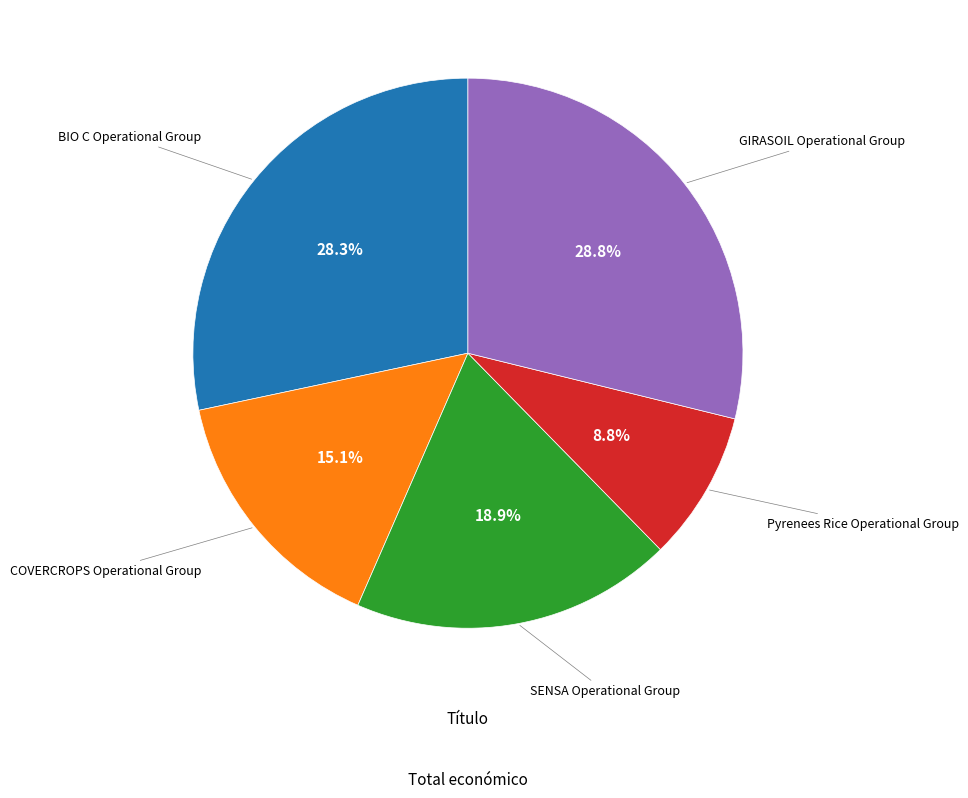

Is there a majority slice in this chart?

No